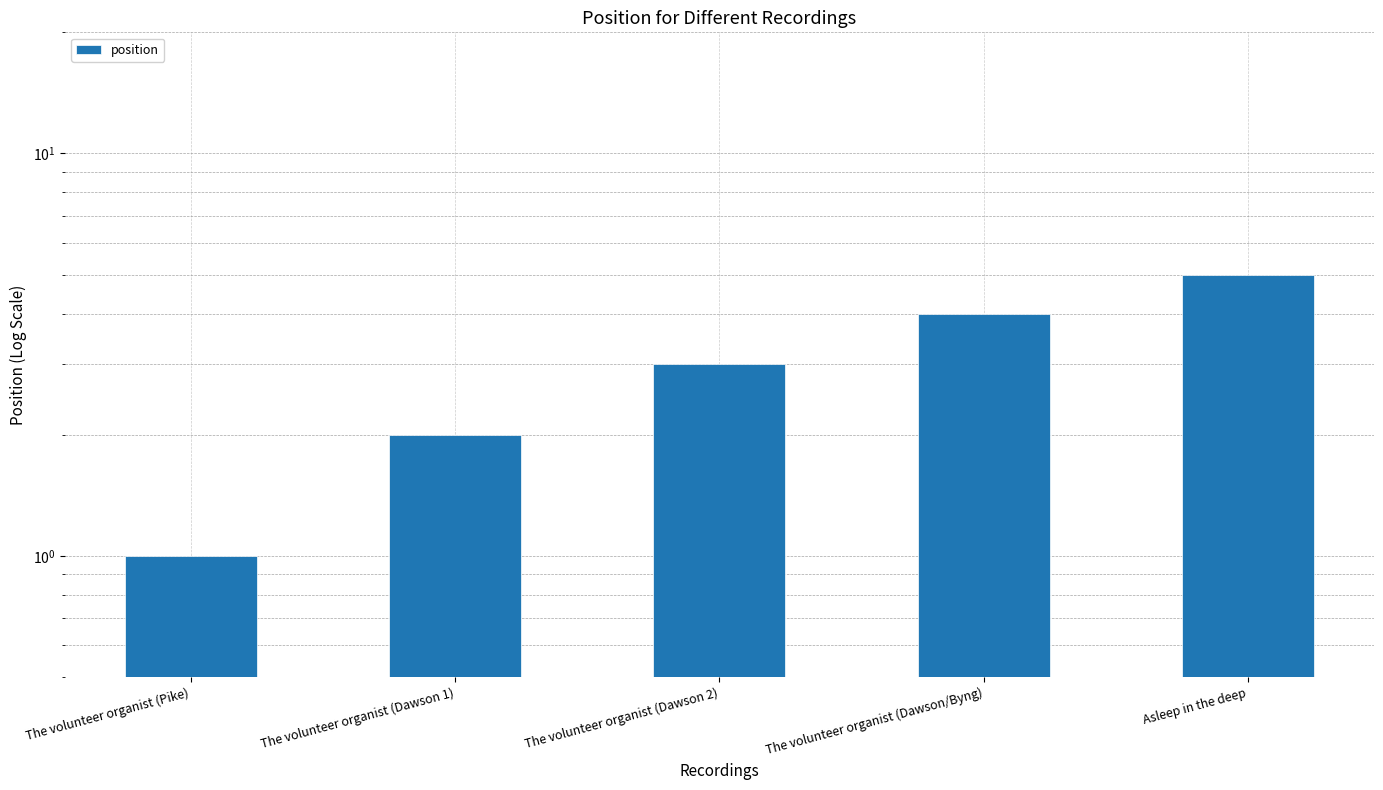

Does the chart contain stacked bars?

No